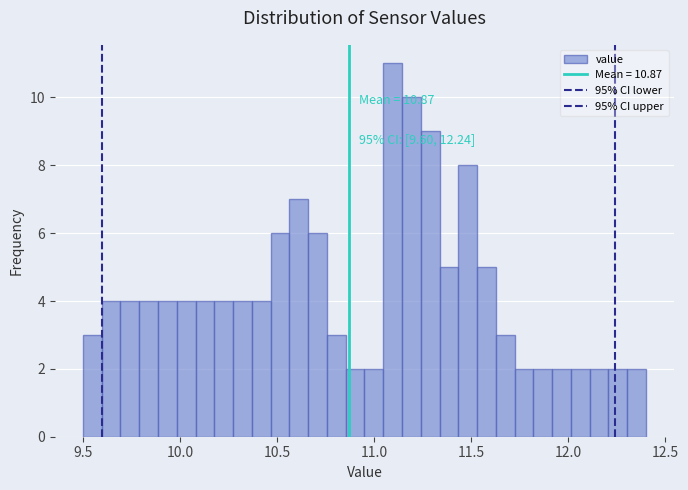

Read against the x-axis, roughly where is the centre of the tallest bar?

11.10